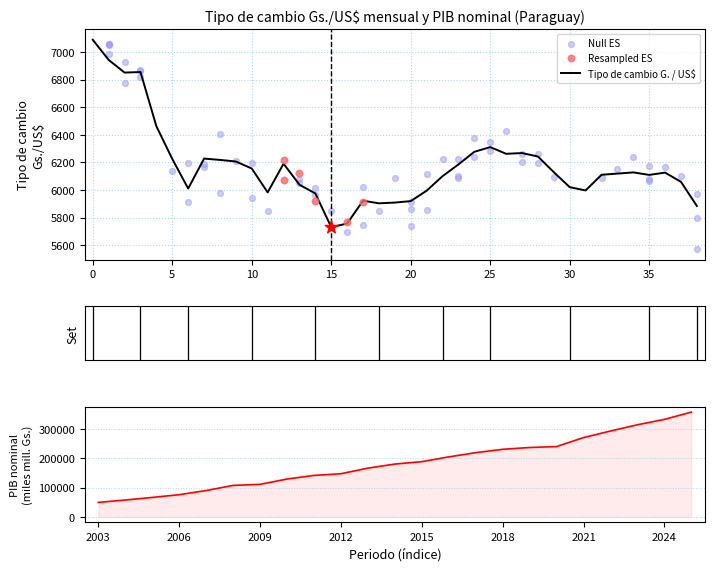

What is the lowest value of the Tipo de cambio G. / US$ series?

5730.5